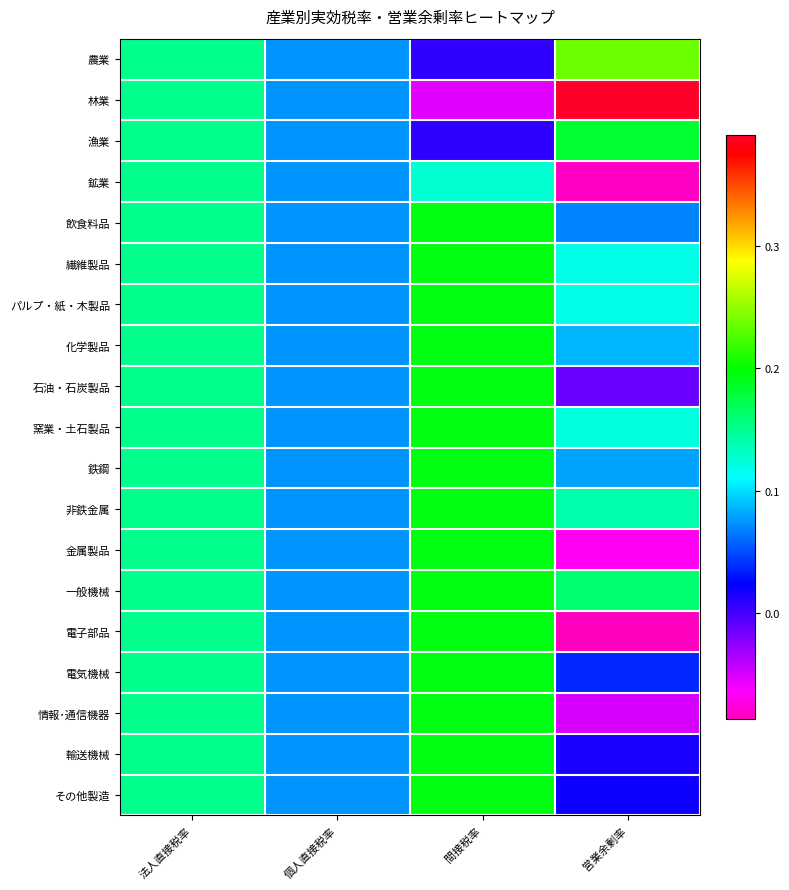

What is the maximum value shown in the chart?

0.4